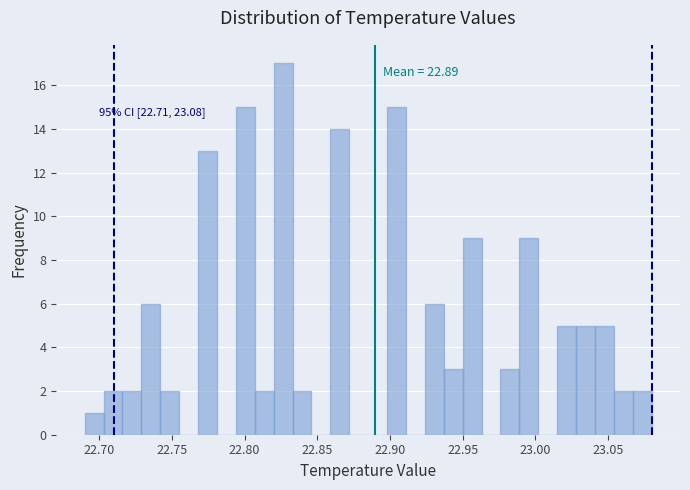

Around what value on the x-axis is the tallest bar? Give the approximate position of its centre, as read against the axis.

22.825